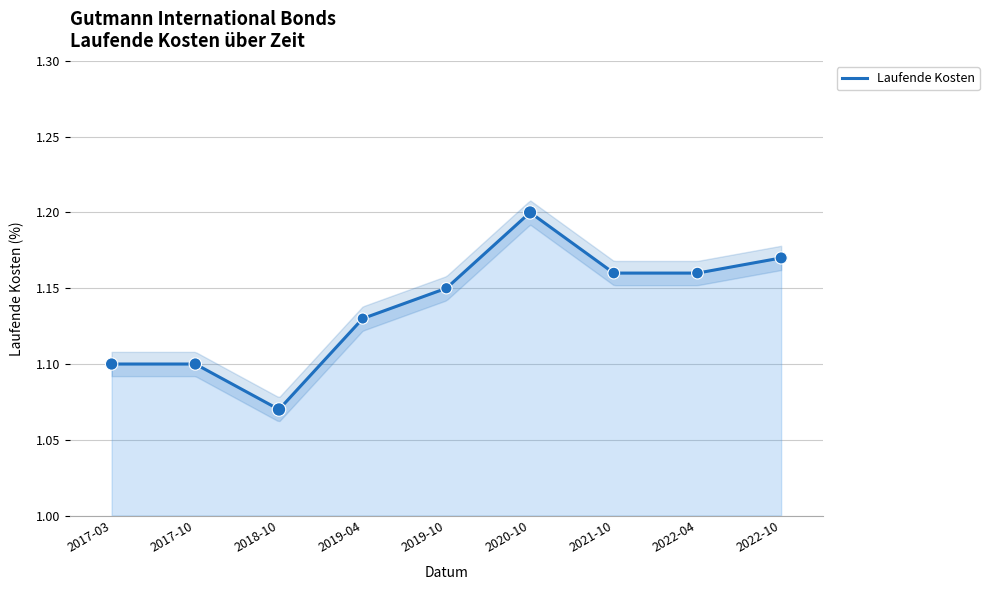

Between 2017-03 and 2021-10, which is larger?

2021-10